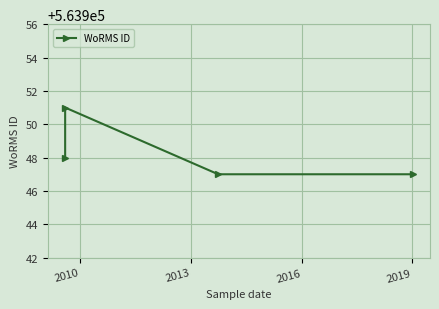

True or false: there are more than 2 points higher than both neighbors.

False